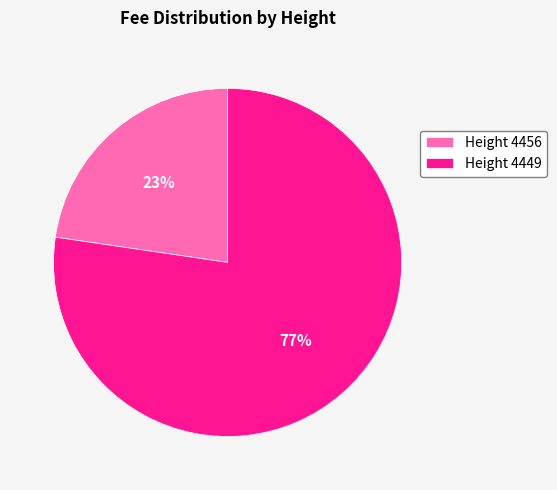

Which has a higher value, Height 4449 or Height 4456?

Height 4449